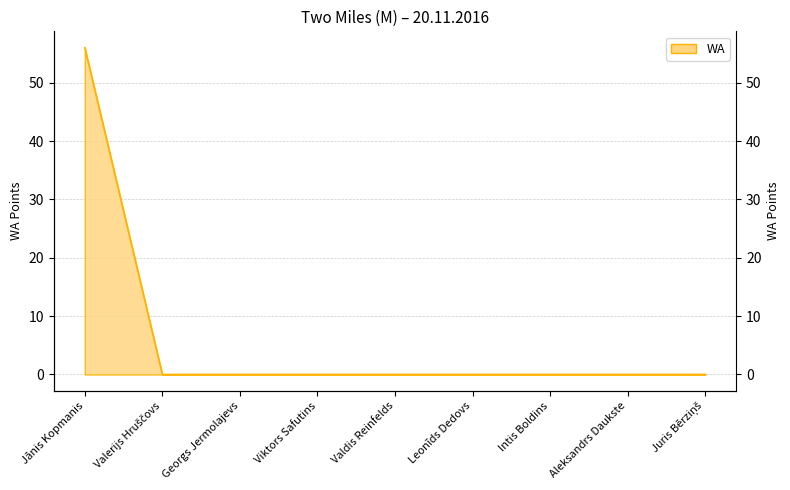

How many values are above zero?

1